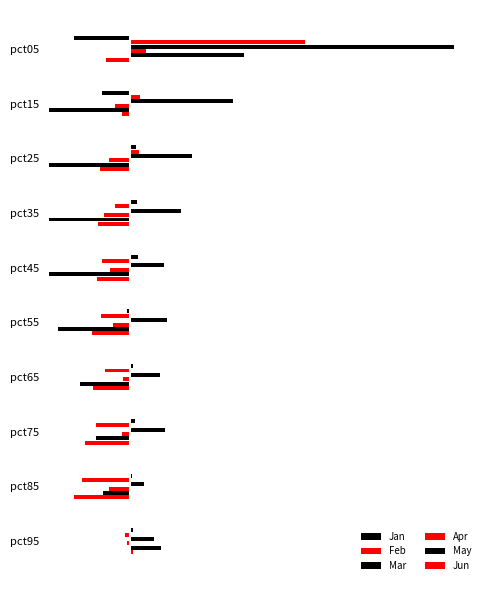

Is it true that Jan equals -0.7 at pct05?

False